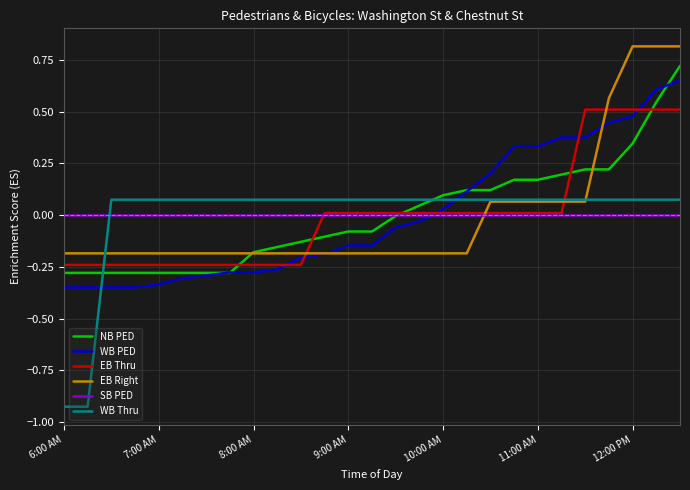

What is the maximum value shown in the chart?

0.8